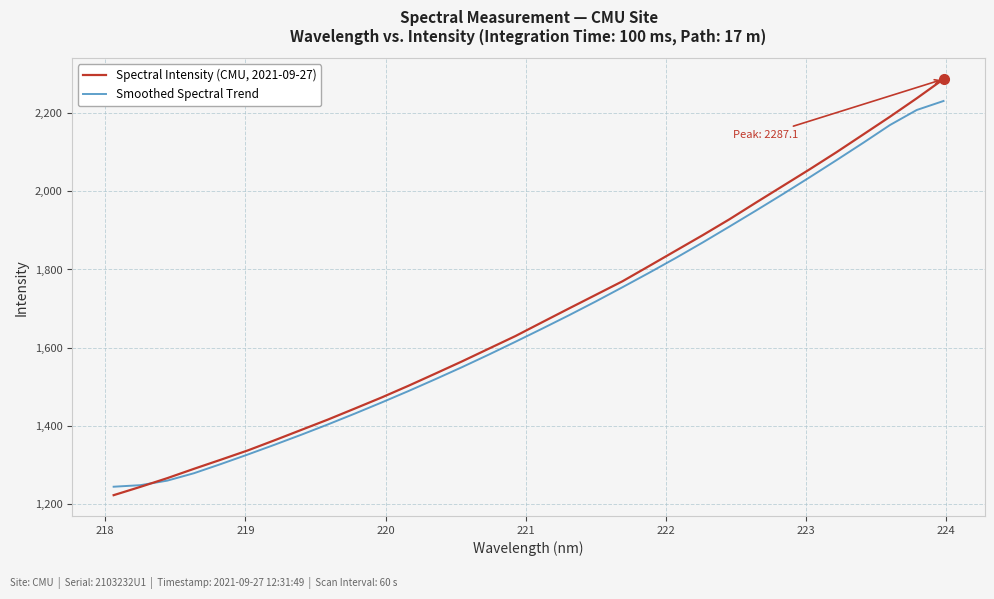

Which series has the largest range (max minus min)?

Spectral Intensity (CMU, 2021-09-27)